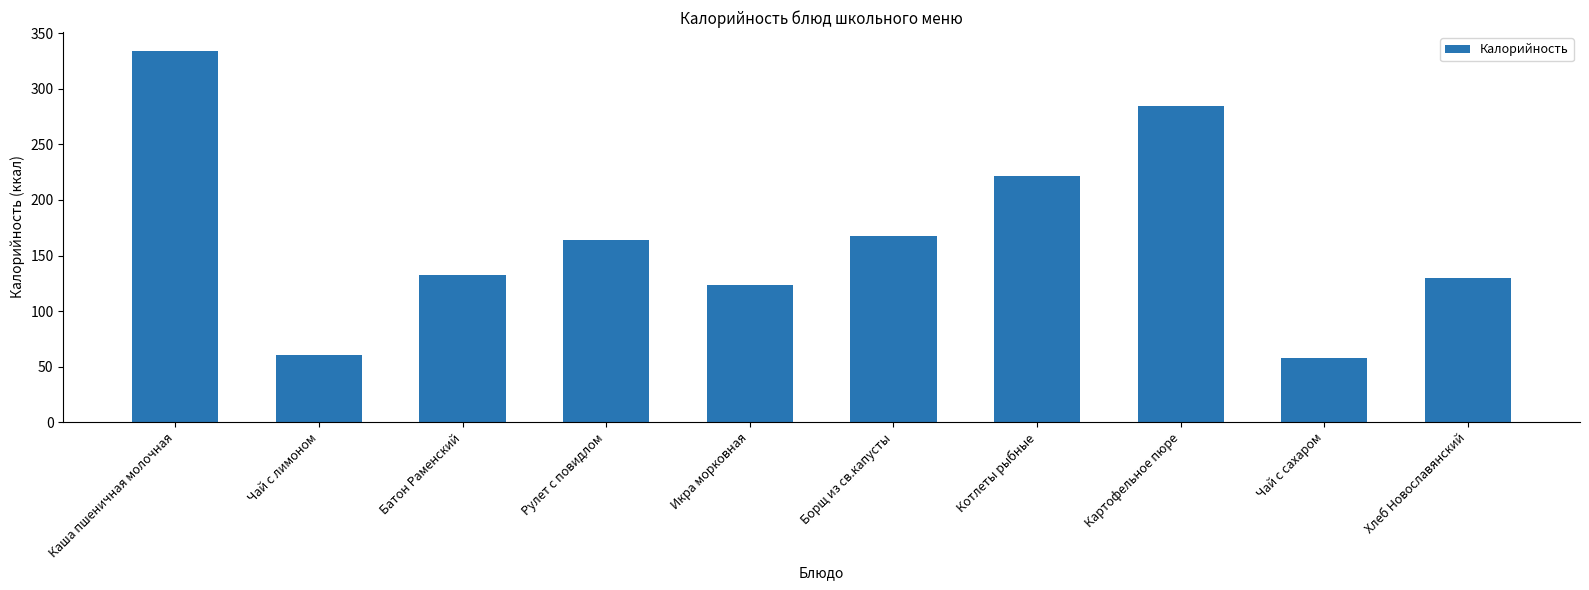

What is the sum of the values at Икра морковная and Рулет с повидлом?

287.3